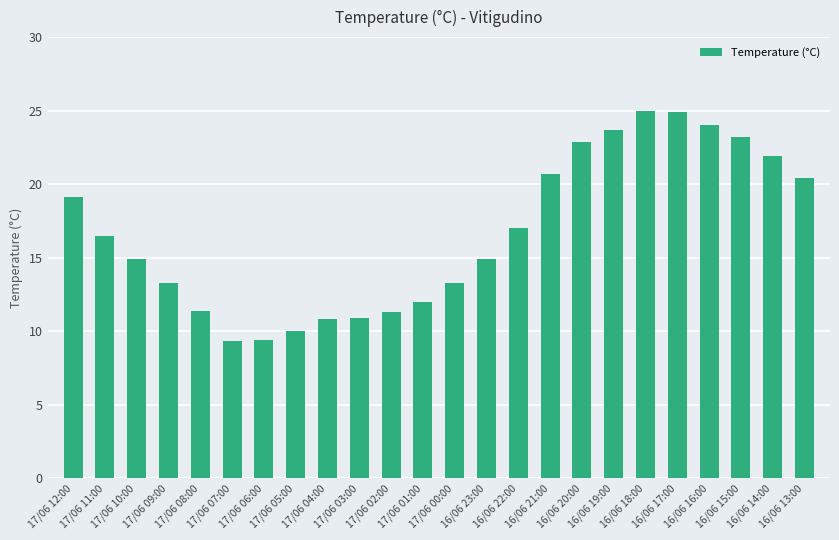

What is the minimum value shown in the chart?

9.3